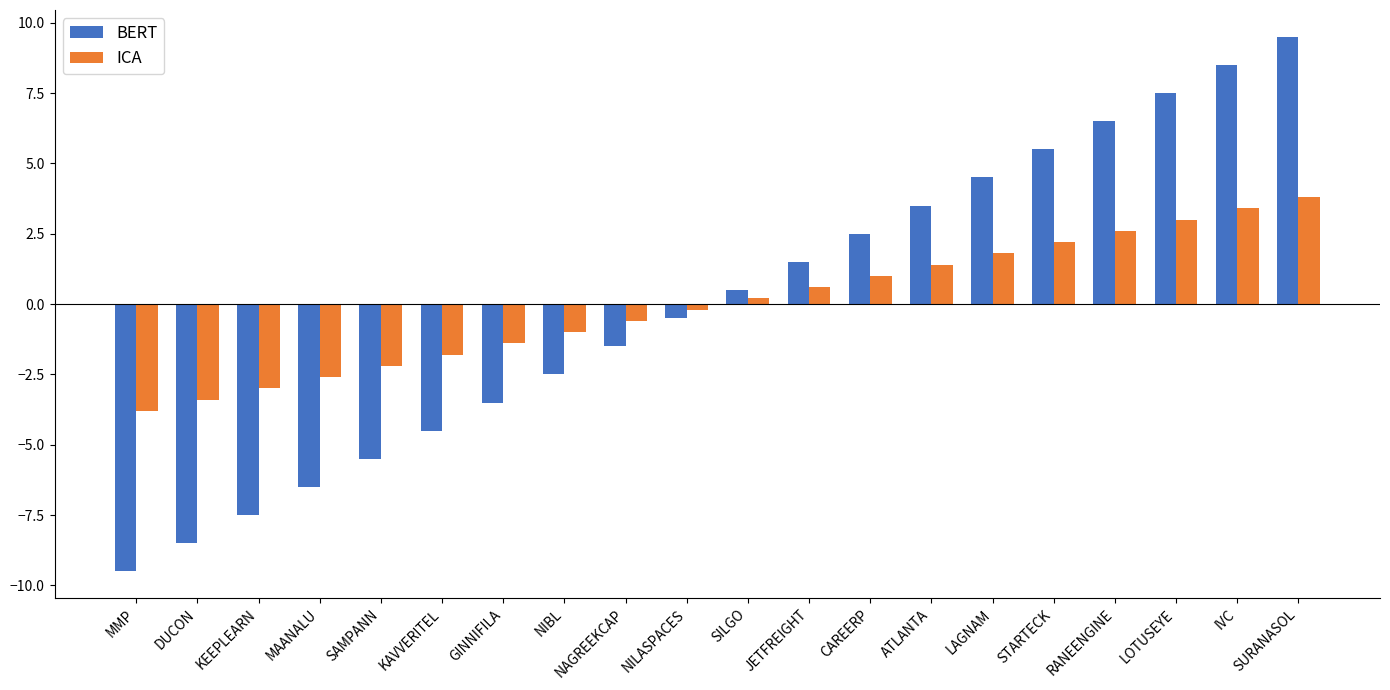

Rank the series by their maximum value, from lowest to highest.

ICA, BERT